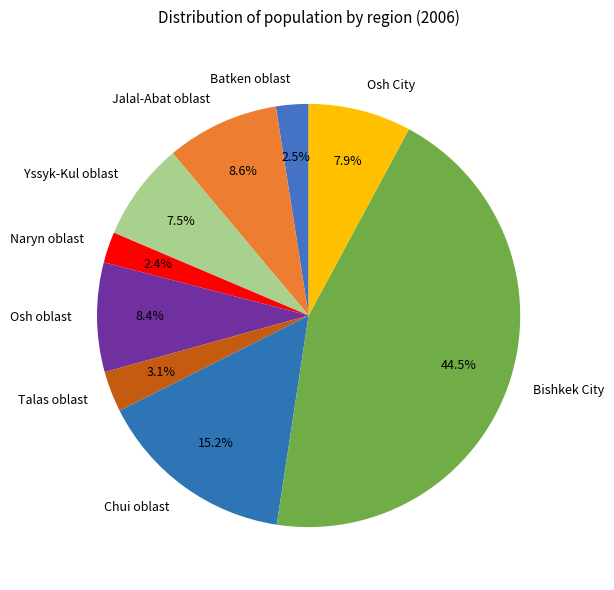

To the nearest percent, what percentage of the pie is Talas oblast?

3%